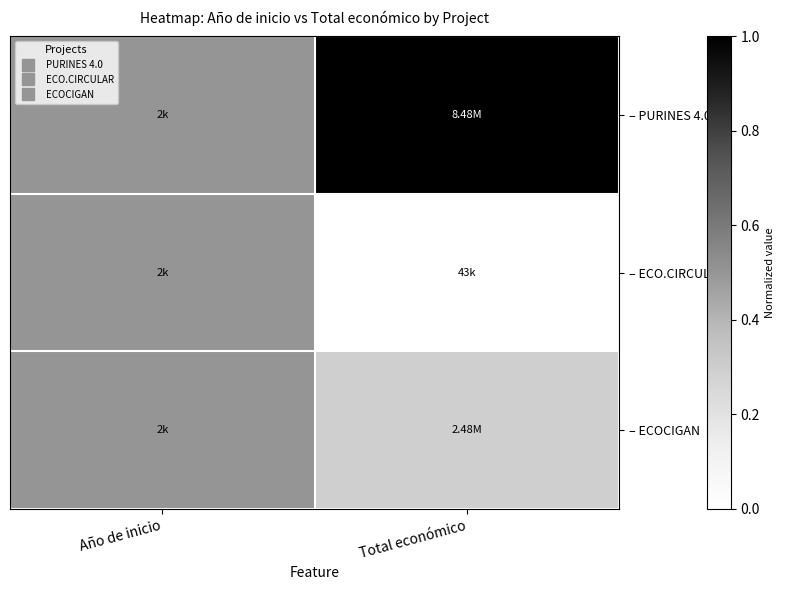

Which series changed the most between Año de inicio and Total económico?

– PURINES 4.0